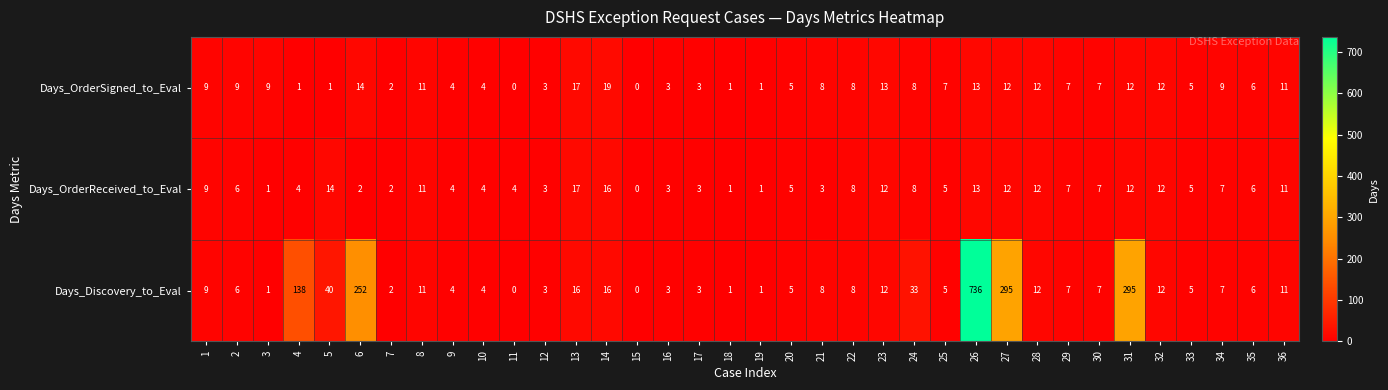

Count the number of data series in this chart.

3